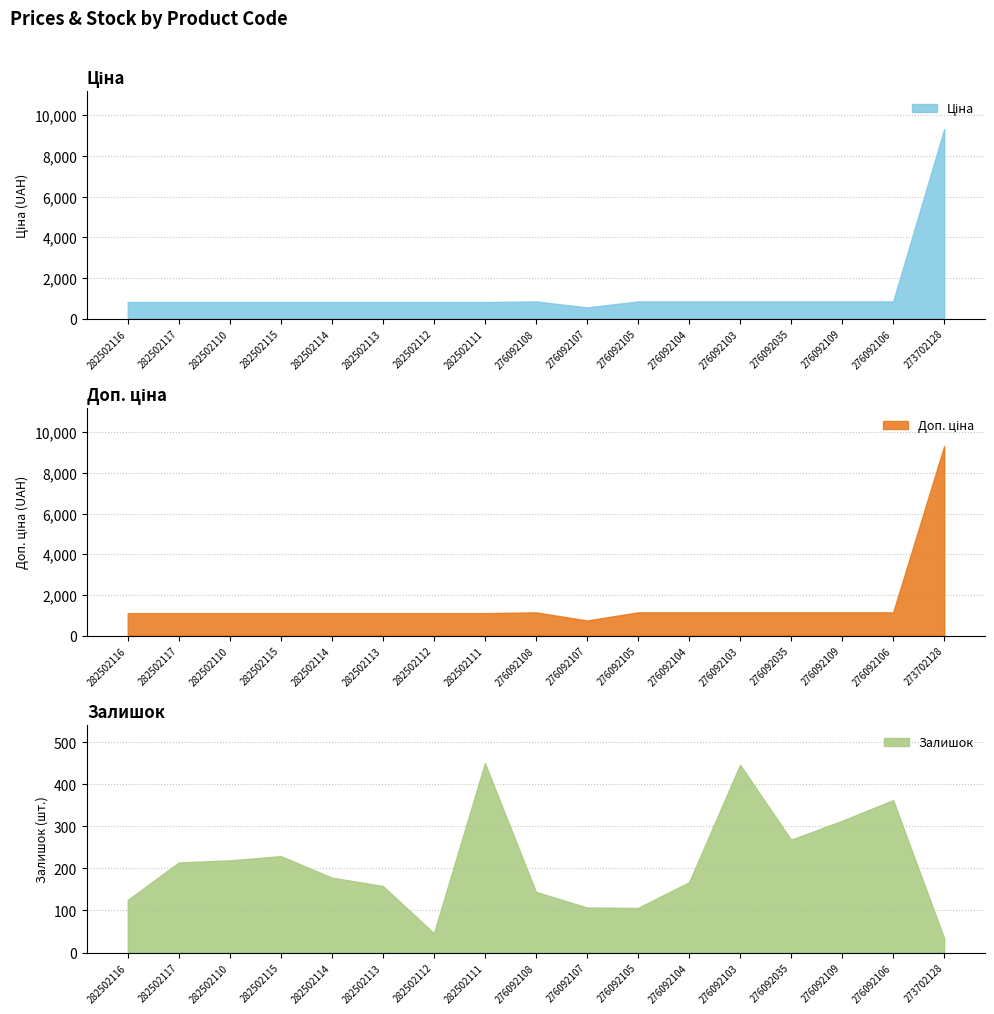

Is the value of Залишок at 282502110 greater than the value of Ціна at 276092105?

No